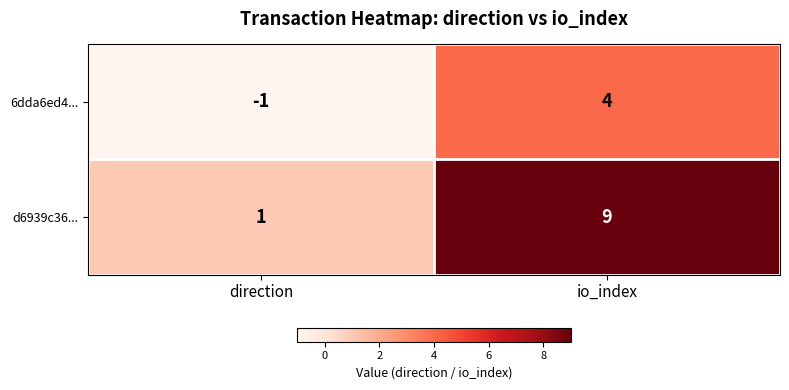

What is the sum of the d6939c36... values at direction and io_index?

10